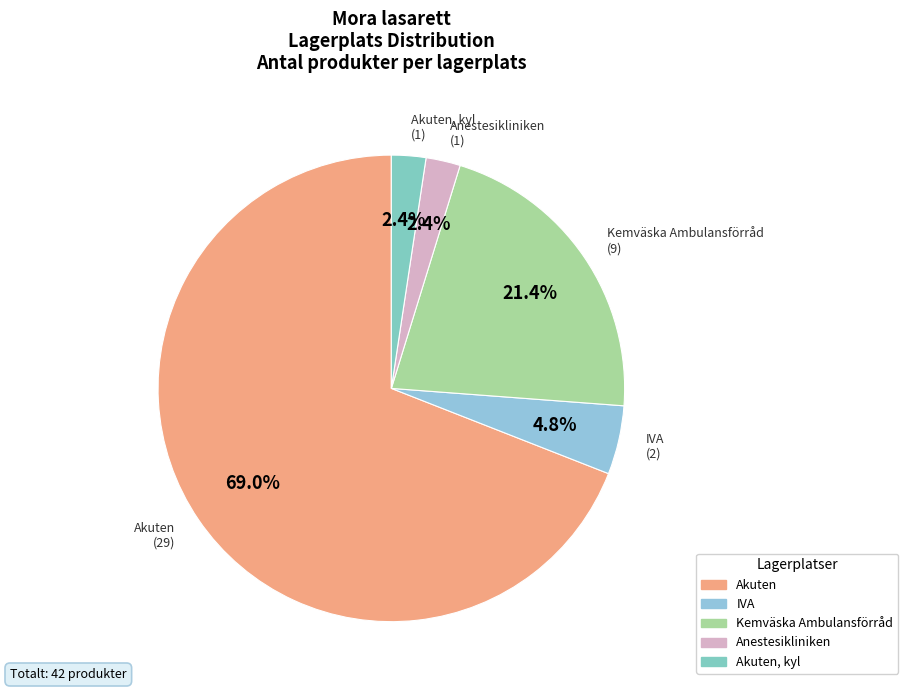

Does Akuten account for over 50% of the chart?

Yes